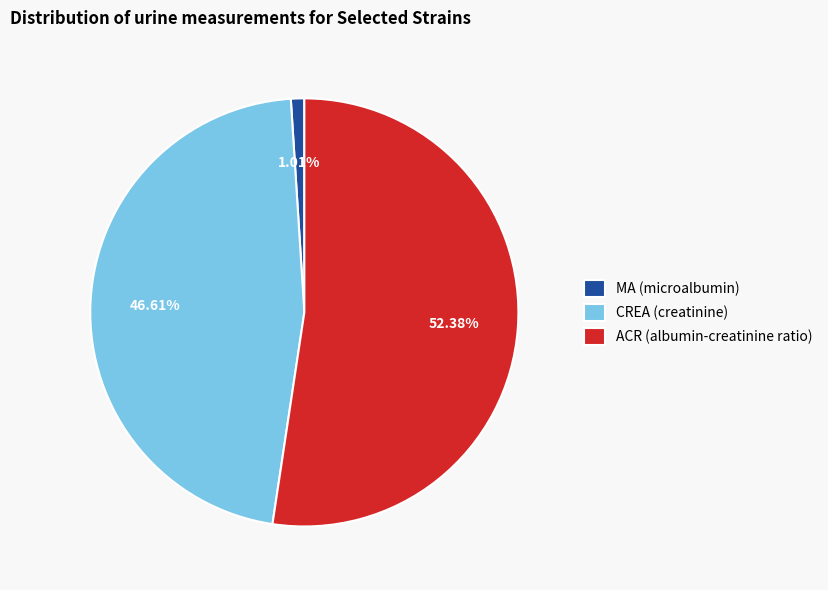

What percentage is NOT represented by ACR (albumin-creatinine ratio)?

47.6%